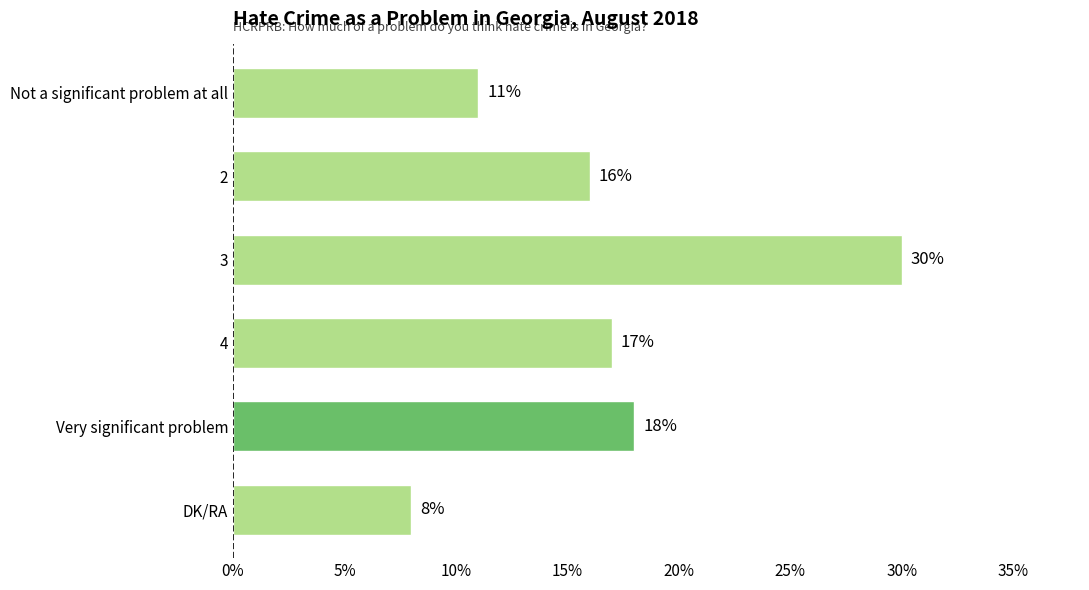

Is it true that the value at 4 is 11?

False